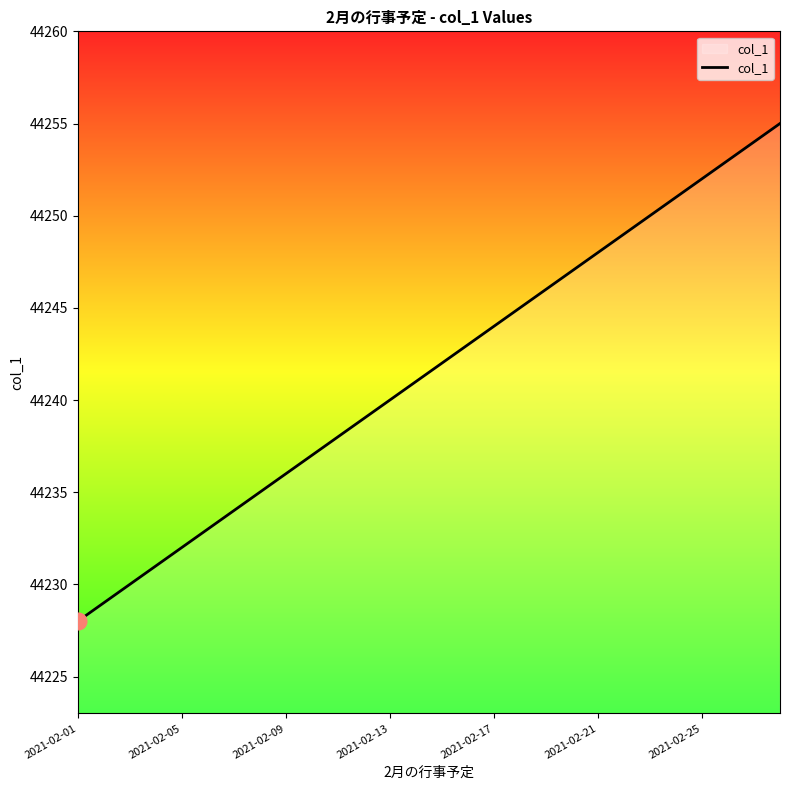

What is the maximum value shown in the chart?

44255